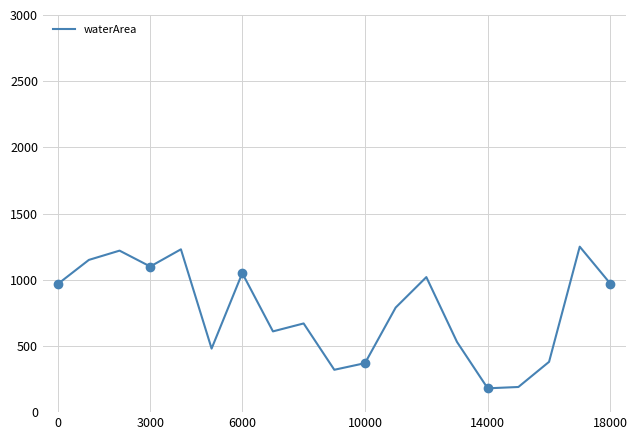

The waterArea series shows 301 at 3000. True or false?

False